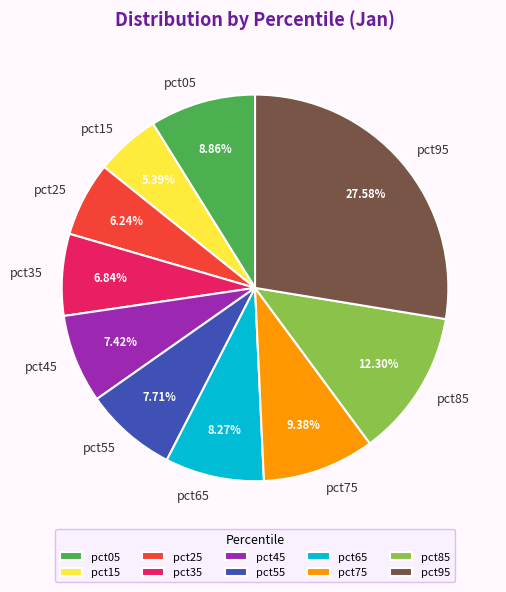

What percentage is NOT represented by pct05?

91.1%